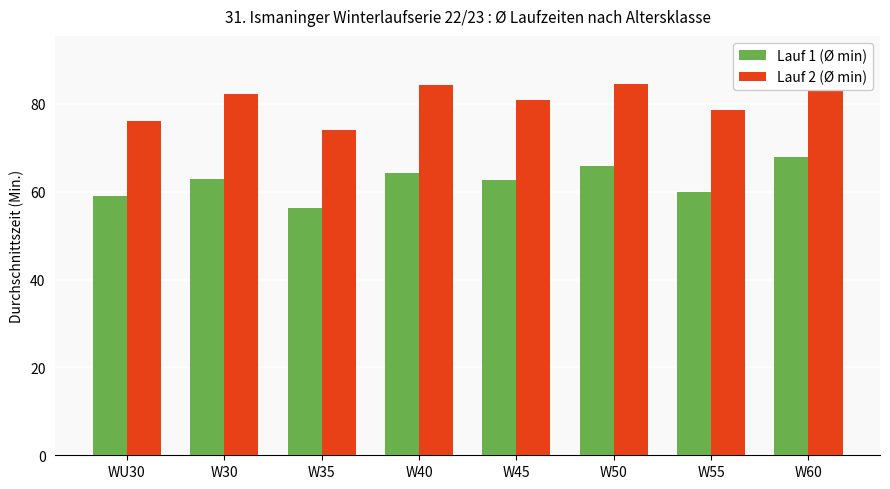

The Lauf 2 (Ø min) series shows 84.4 at W50. True or false?

True